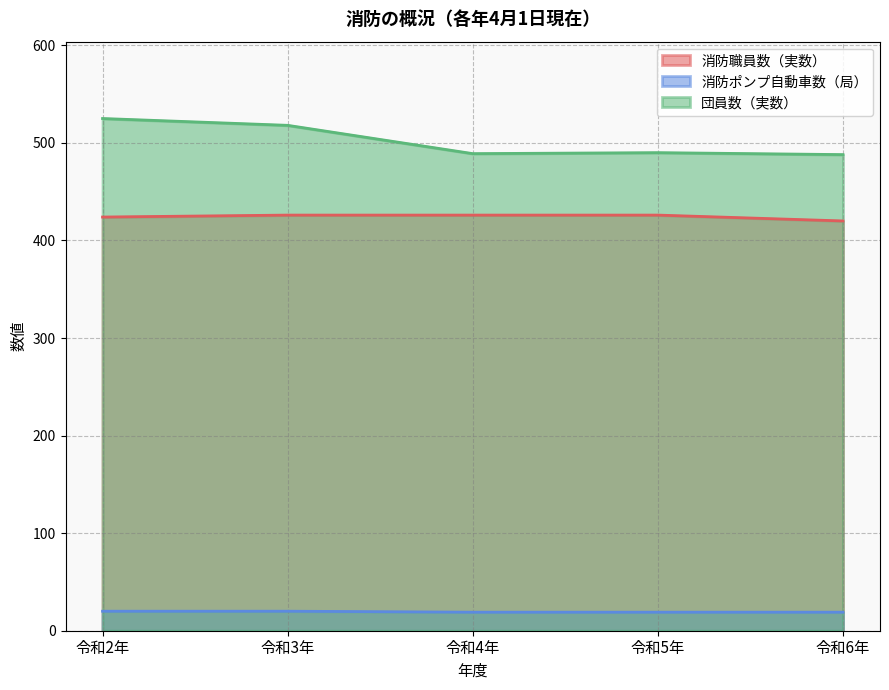

Count the 消防職員数（実数） values in the range 424 to 426.

4